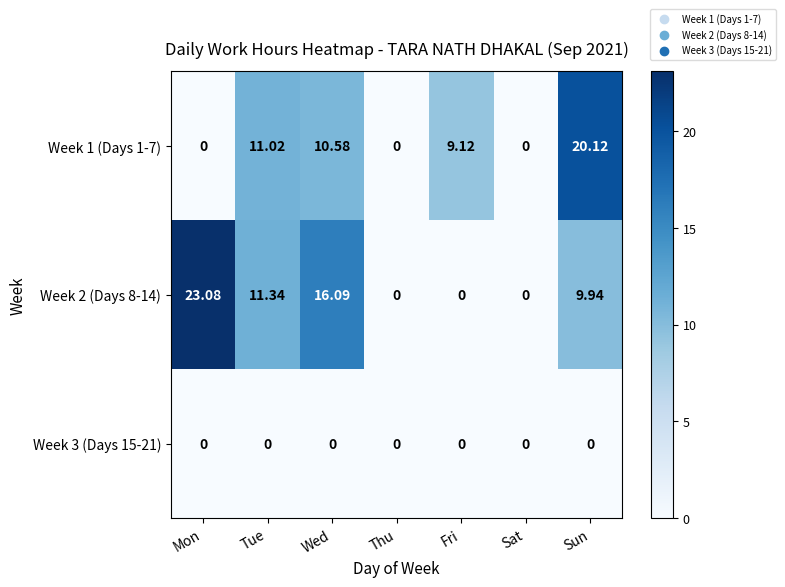

At which label does Week 2 (Days 8-14) reach its peak?

Mon